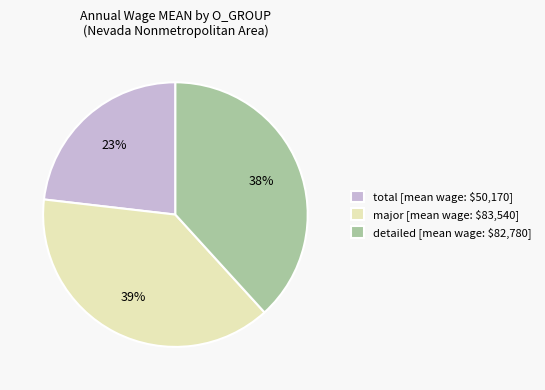

To the nearest percent, what portion does major [mean wage: $83,540] represent?

39%